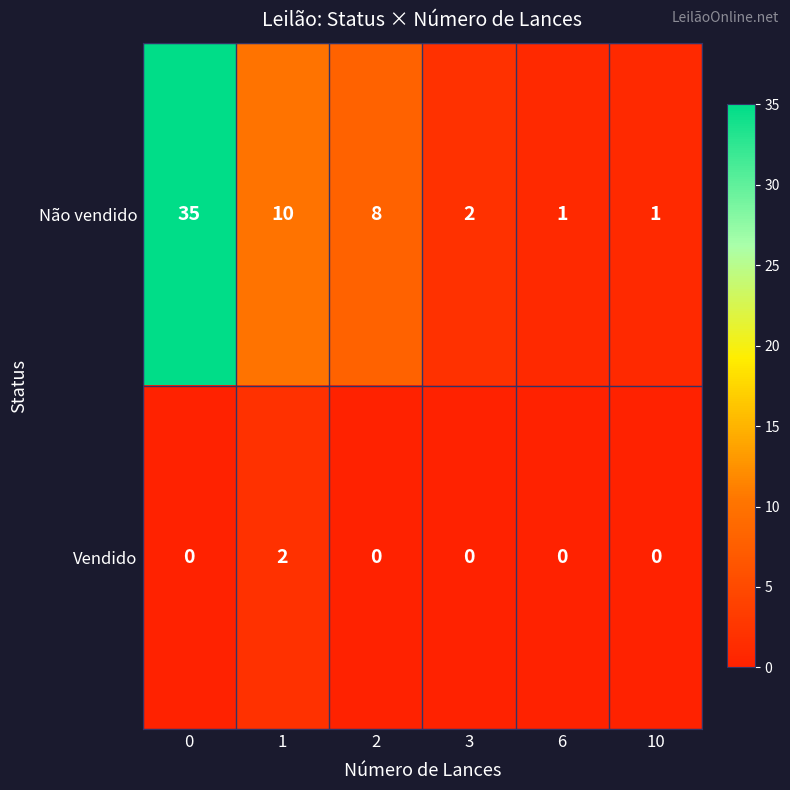

True or false: Vendido has a value of 0 at 10.

True